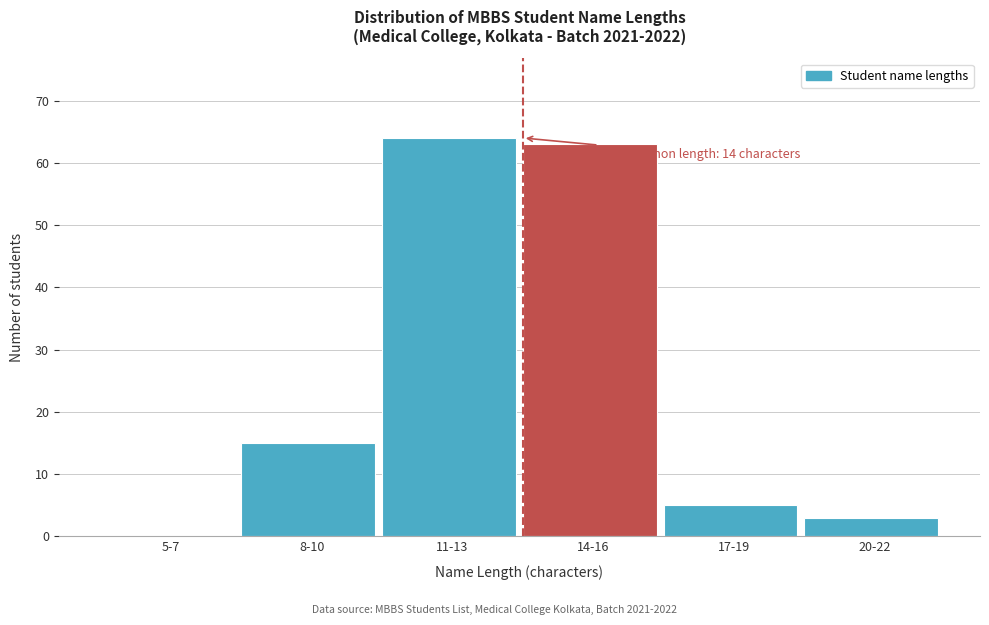

Reading left to right, extract all data points from this chart.

5-7=0	8-10=15	11-13=64	14-16=63	17-19=5	20-22=3